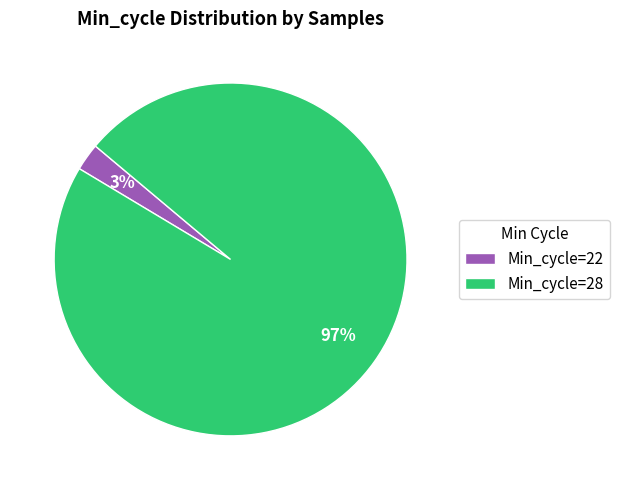

Which slice is the smallest?

Min_cycle=22